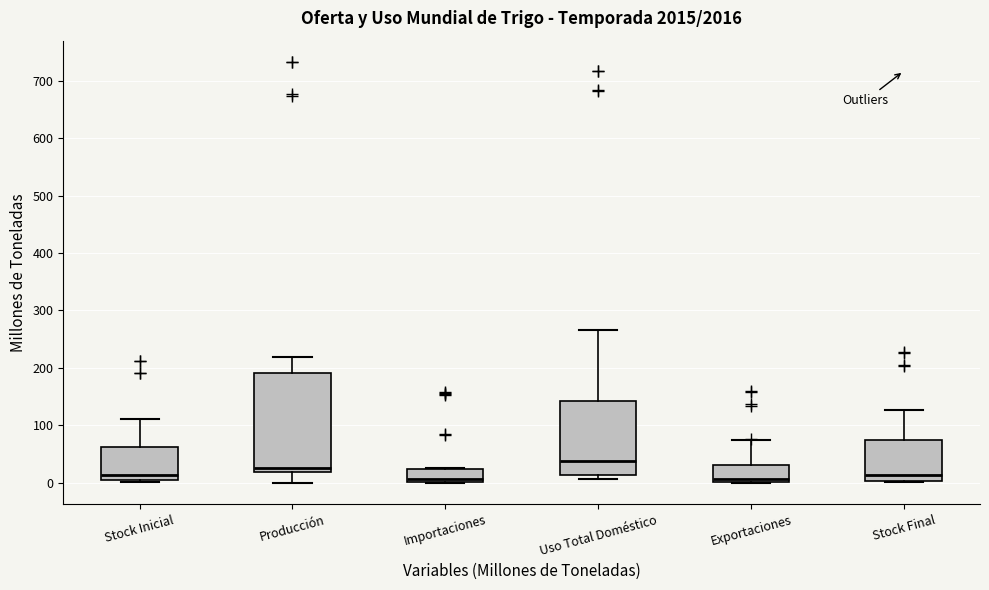

Comparing the boxes themselves (not the whiskers), which one is the tallest?

Producción